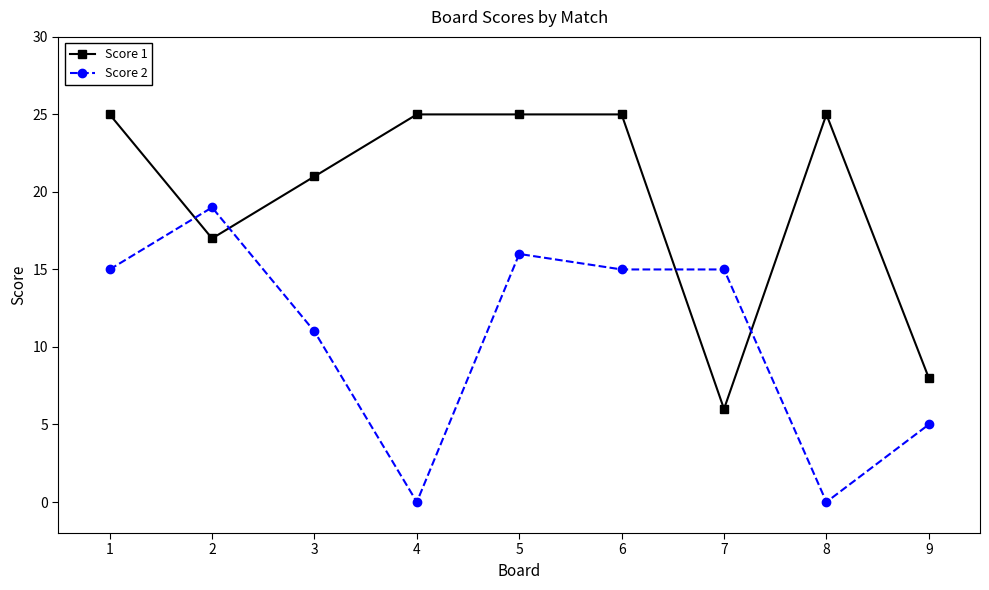

True or false: Score 1 has more than 0 points higher than both neighbors.

True